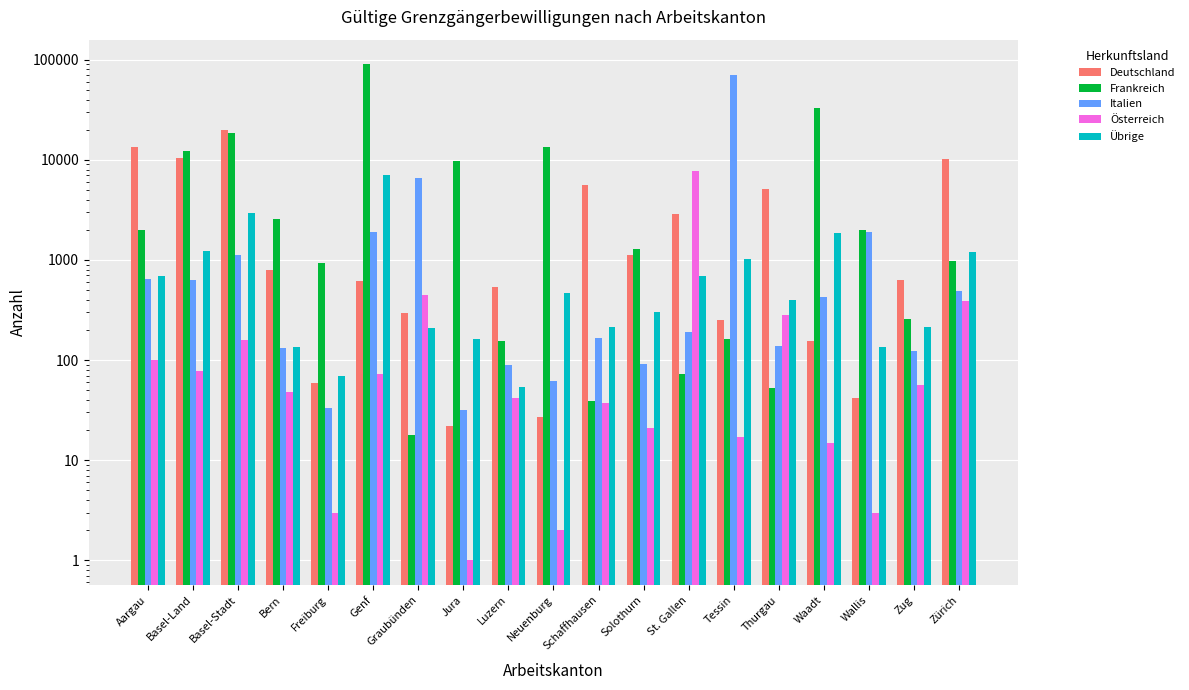

Does the chart contain any negative values?

No